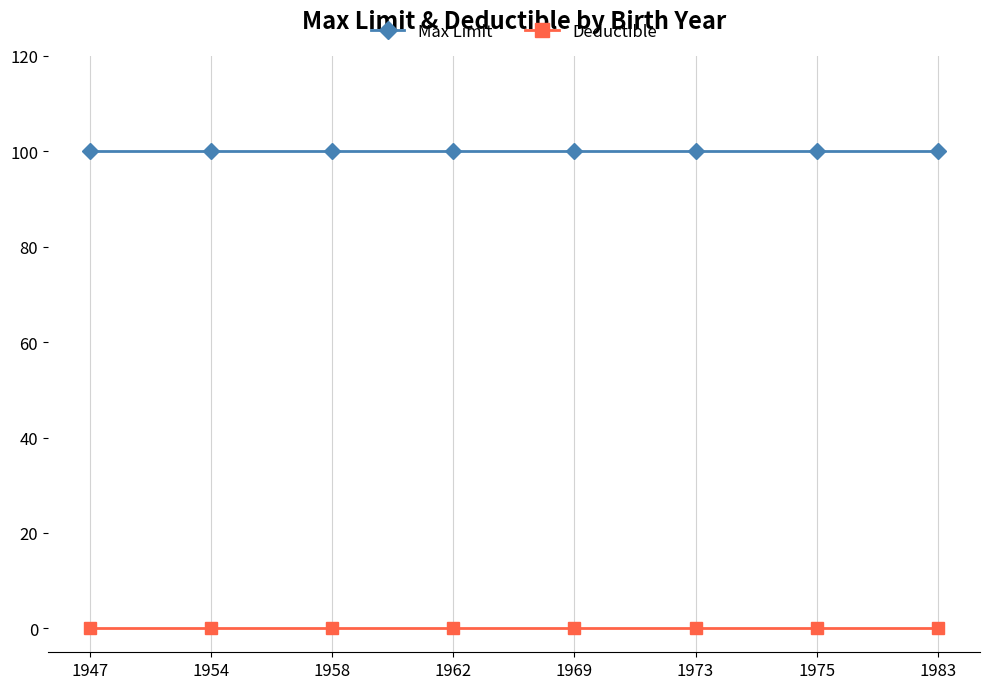

True or false: Max Limit has a value of 24 at 1973.

False